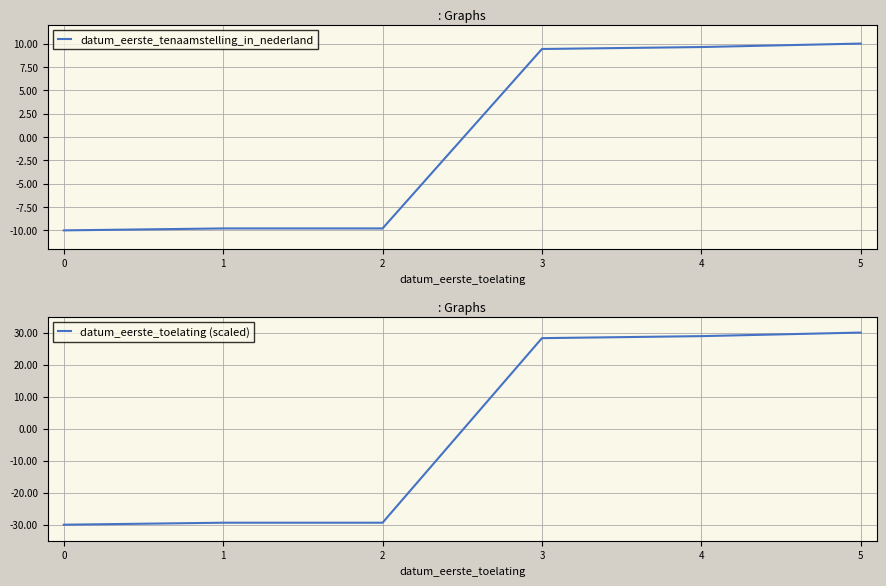

Is it true that datum_eerste_toelating (scaled) equals 30.0 at 5?

True